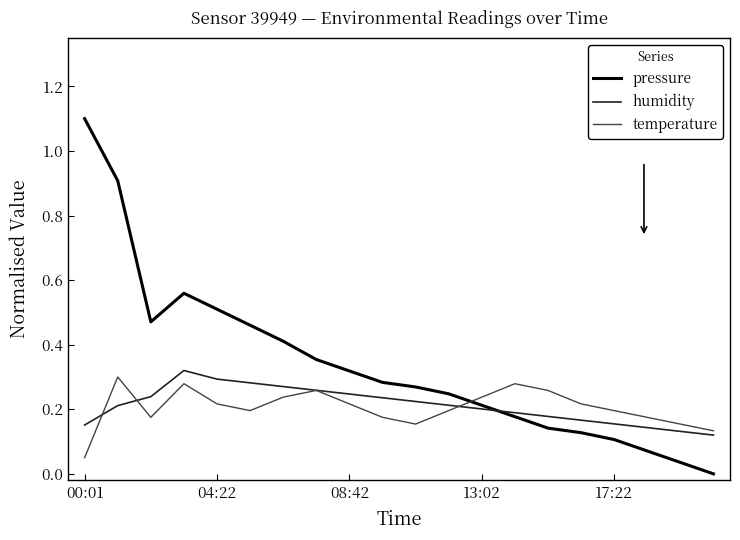

Count the number of data series in this chart.

3